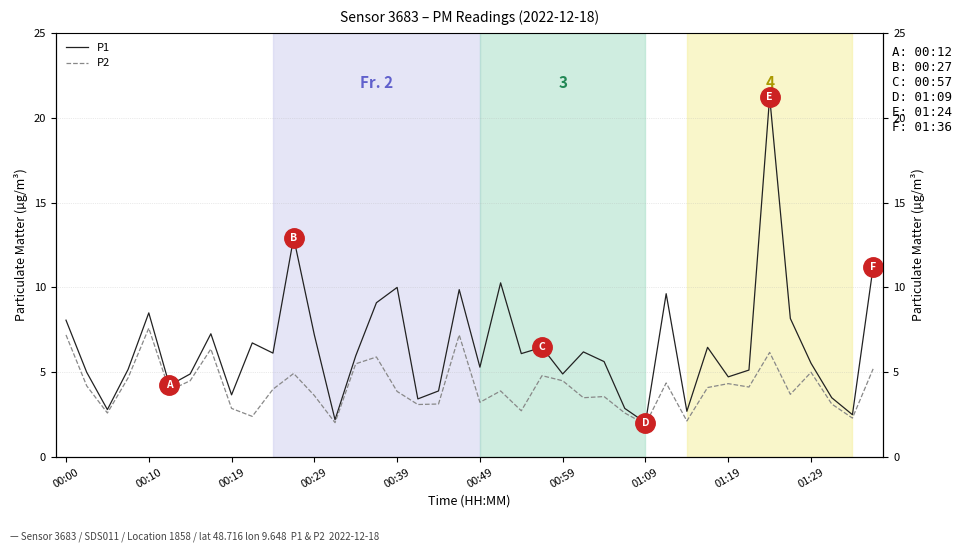

What is the sum of all P1 values?

257.6